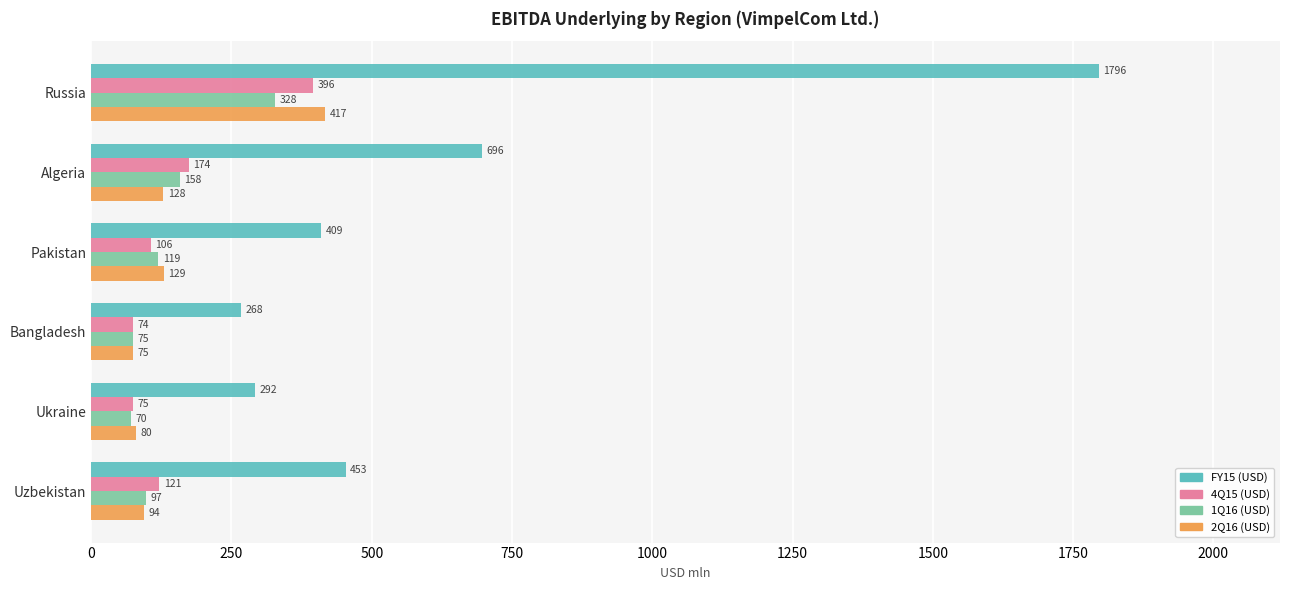

What is the sum of all 2Q16 (USD) values?

923.0